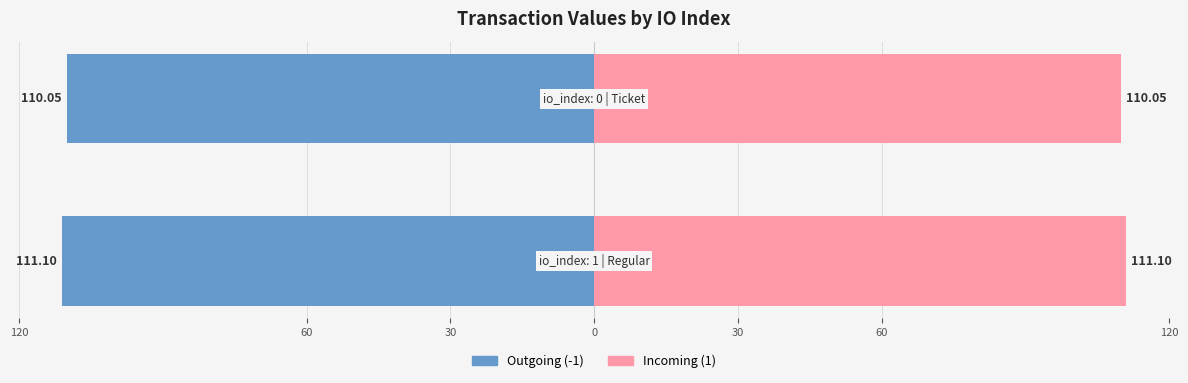

Is it true that Outgoing (-1) equals -176.1 at 120?

False